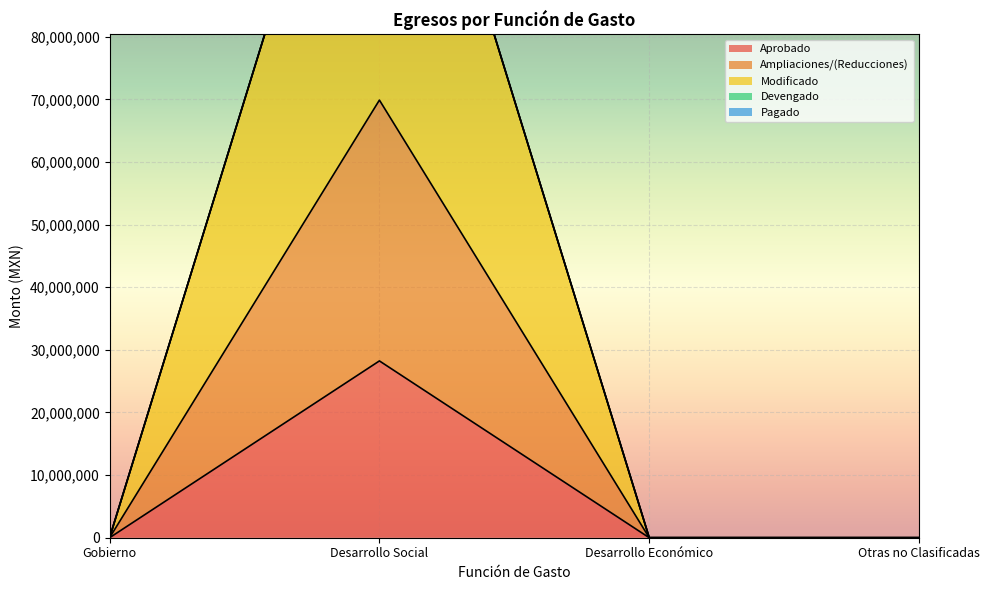

The value of Modificado at Desarrollo Social is 52202763.8. True or false?

False